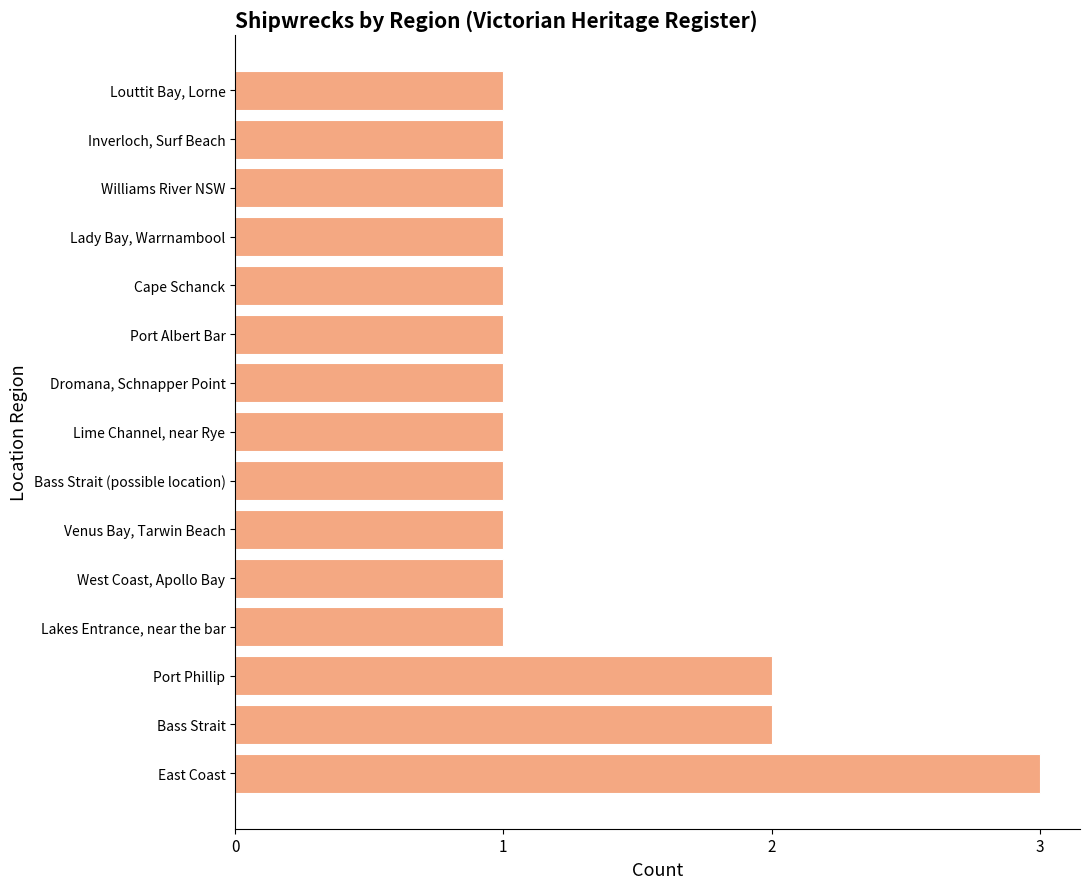

Reading top to bottom, list all the values displayed in this chart.

1	1	1	1	1	1	1	1	1	1	1	1	2	2	3